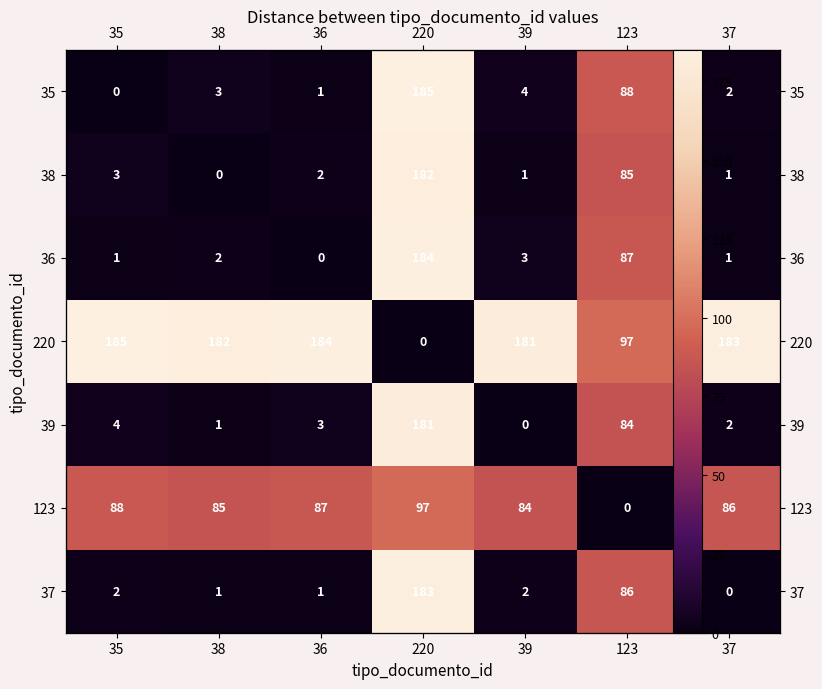

What is the greatest value displayed?

185